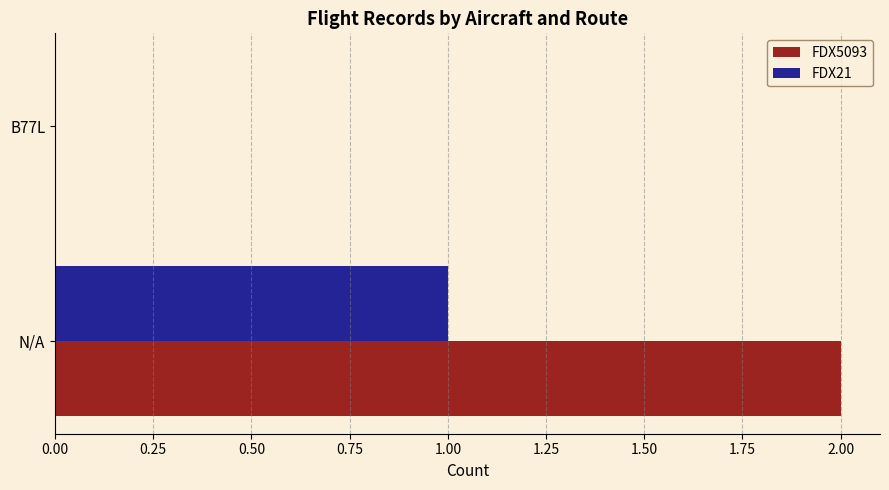

Between N/A and B77L, which series saw the biggest shift?

FDX5093